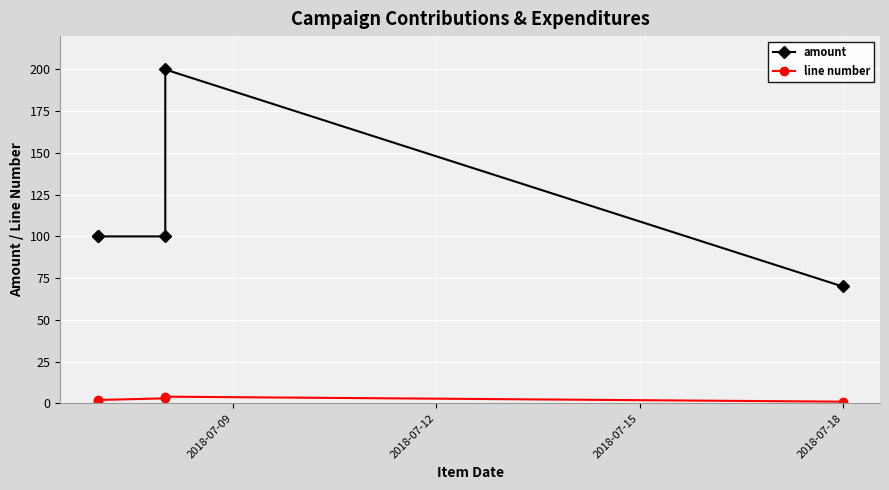

True or false: amount and line number intersect in this chart.

False